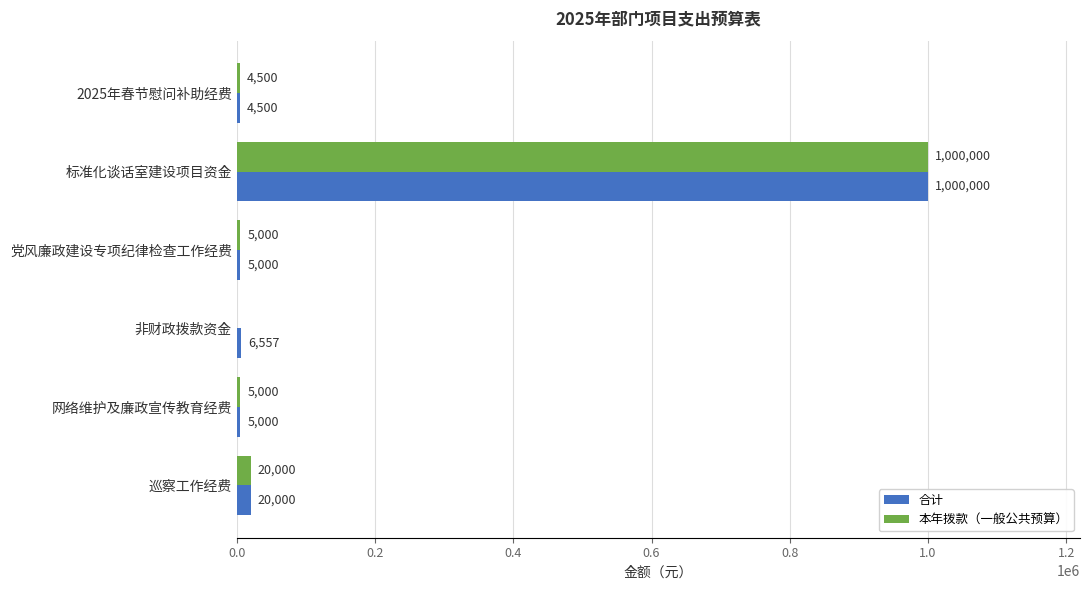

How many positive values does the 本年拨款（一般公共预算） series have?

5